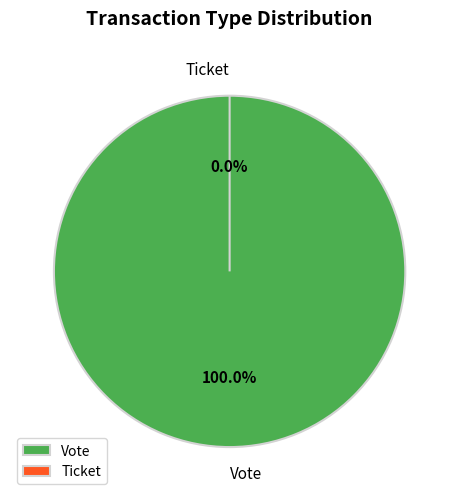

Between Ticket and Vote, which is larger?

Vote